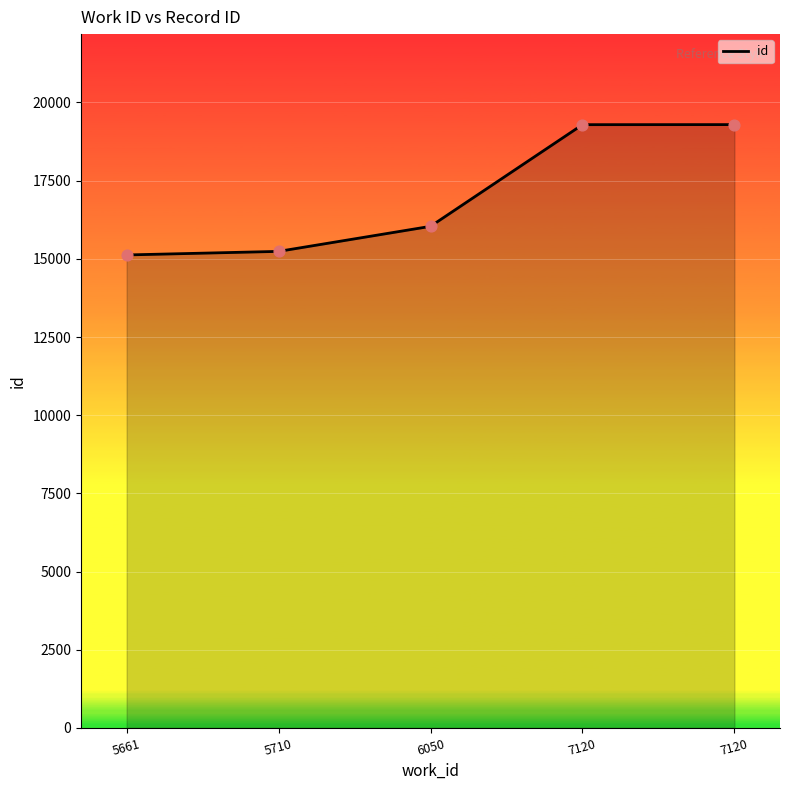

Which has a higher value, 5661 or 6050?

6050